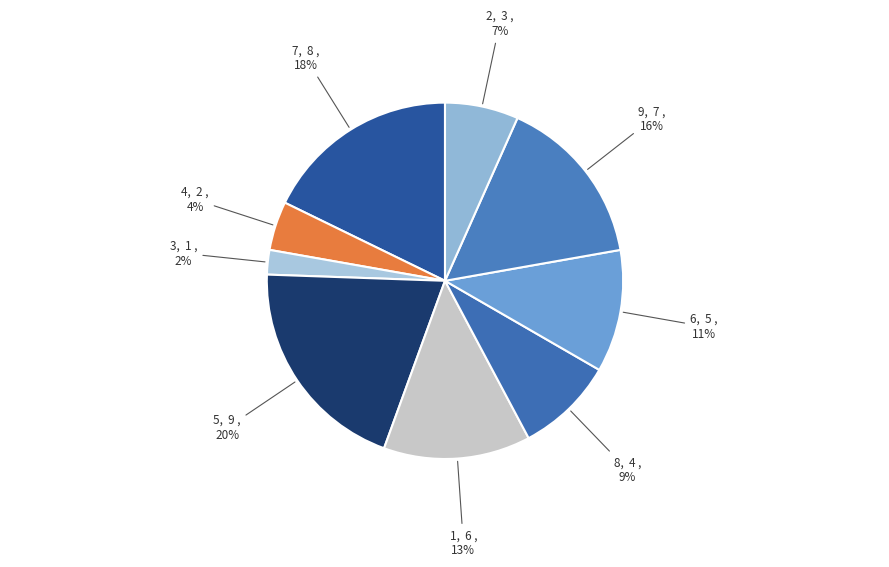

Is there a majority slice in this chart?

No